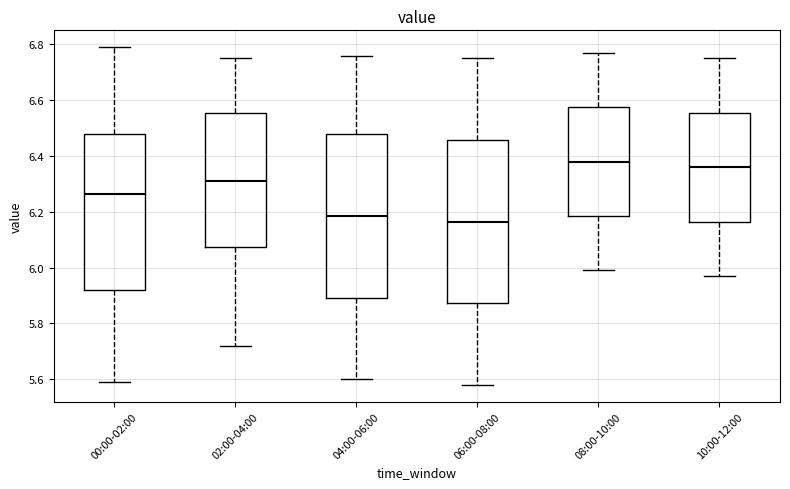

Which box's median line is the highest?

08:00-10:00